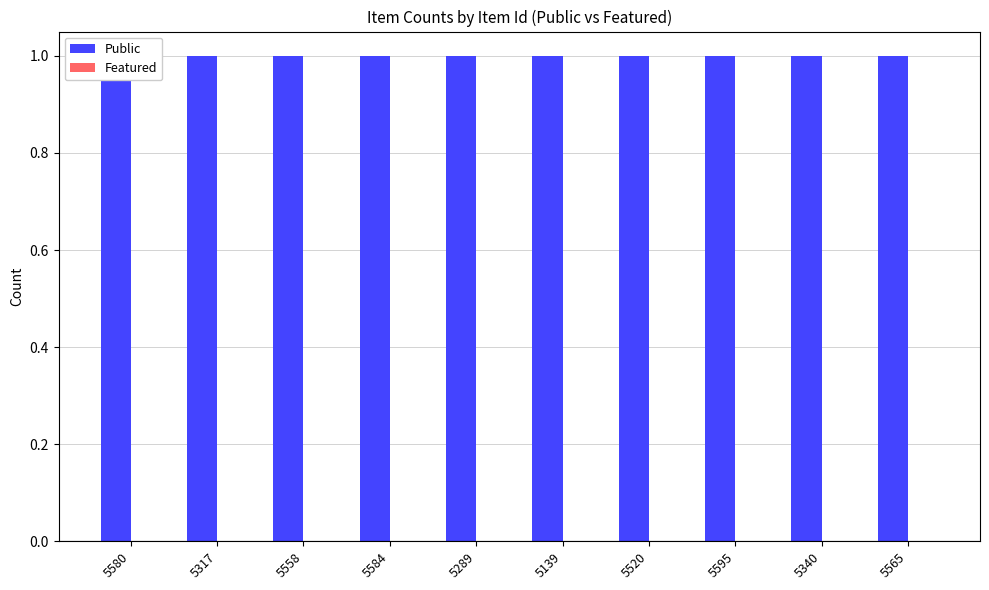

At which label does Featured reach its minimum?

5580